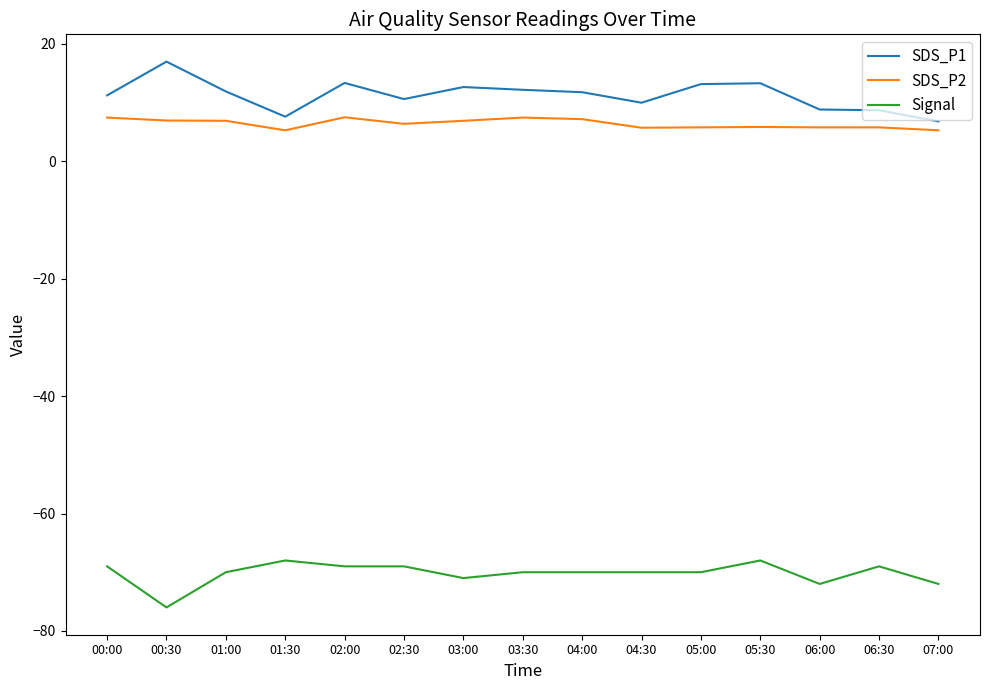

Rank the series at 03:30 from highest to lowest value.

SDS_P1, SDS_P2, Signal